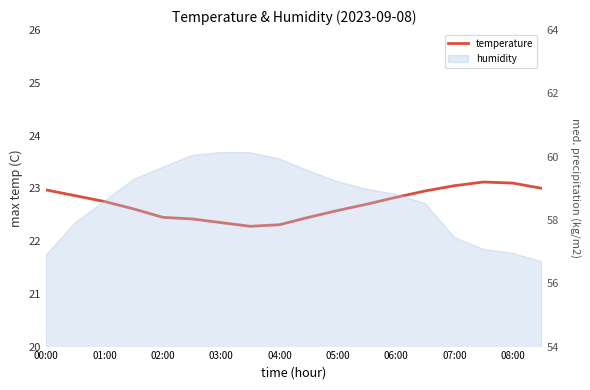

Is it true that the value at 13 is 31.5?

False